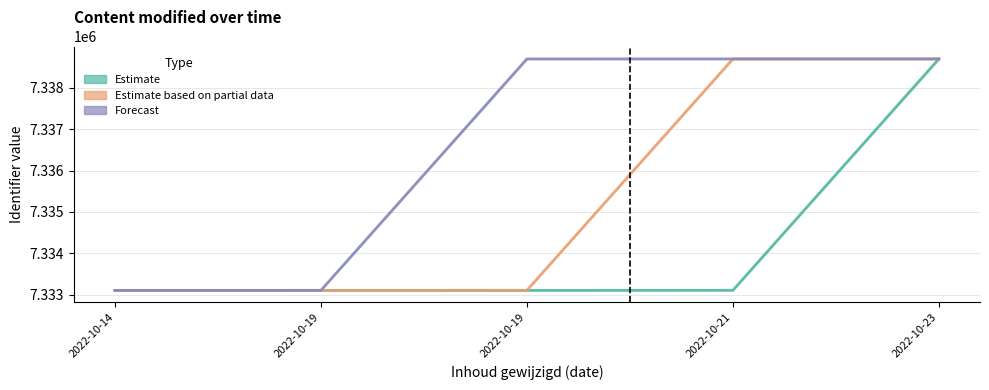

The value of Estimate at 2022-10-14 is 7333109. True or false?

True